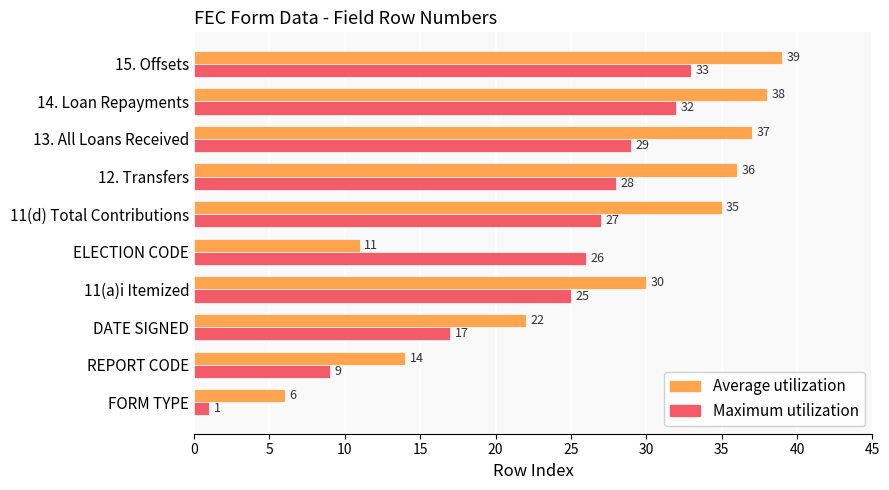

At how many categories does at least one series exceed 33?

5